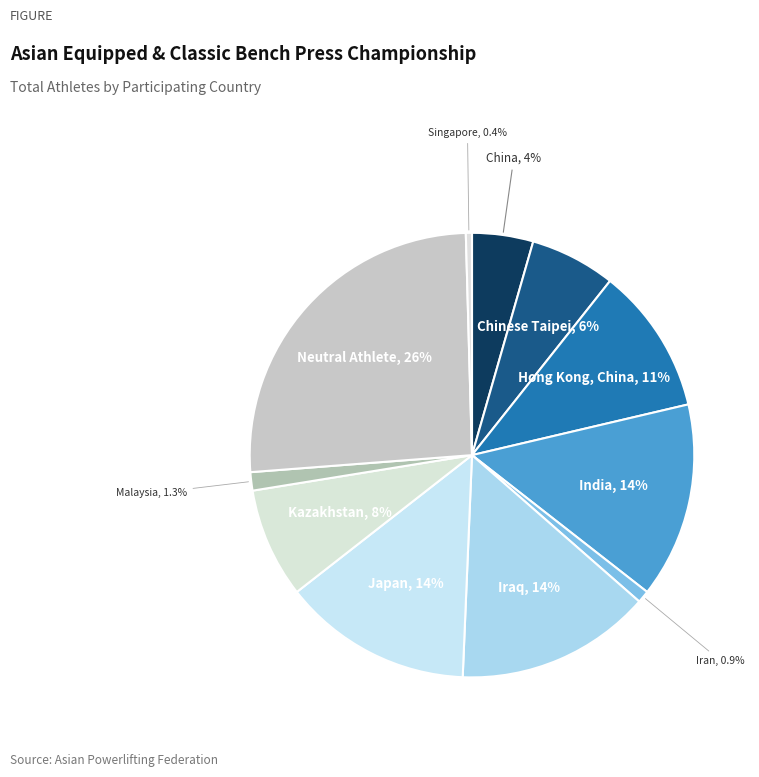

True or false: Japan accounts for 4% of the total.

False